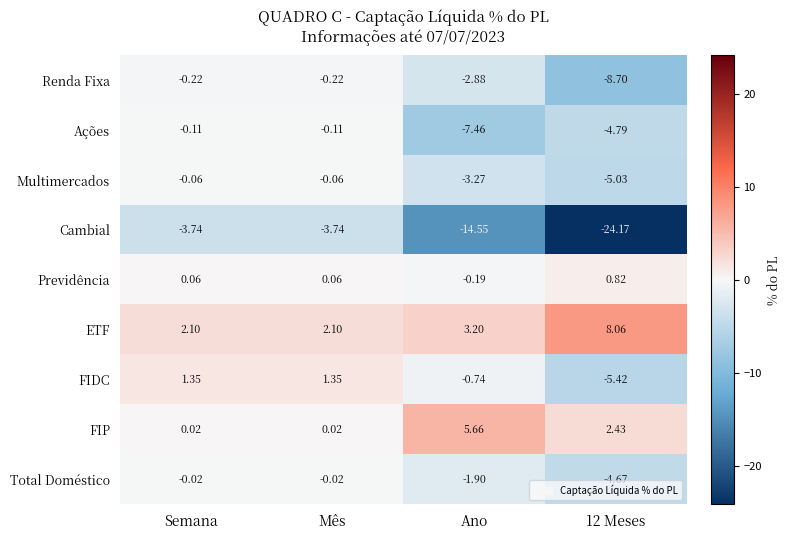

Count the number of data series in this chart.

9